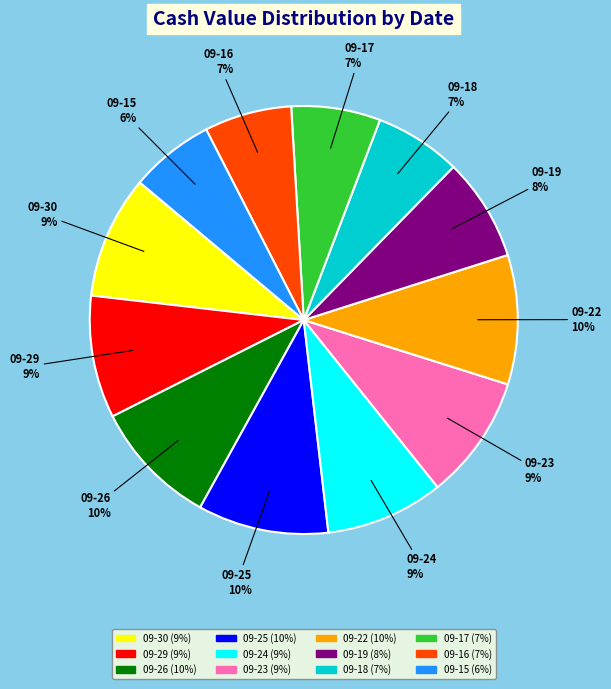

Is there a majority slice in this chart?

No